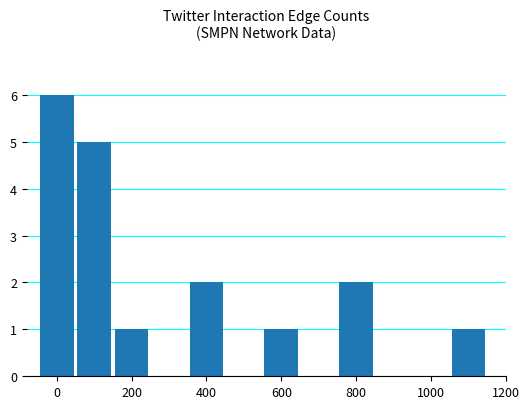

Reading left to right, list all the values displayed in this chart.

6	5	1	2	1	2	1